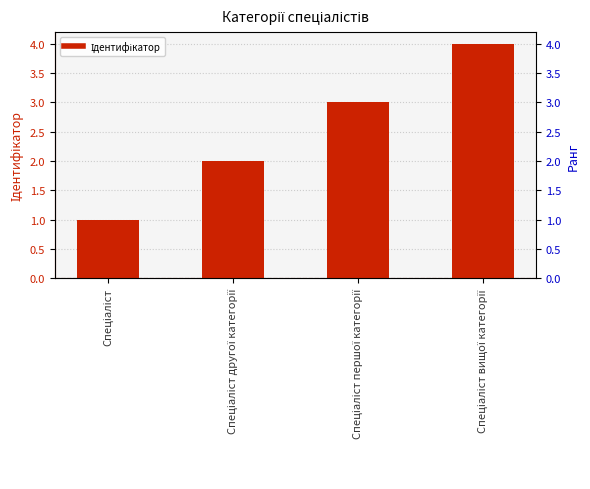

Reading left to right, extract all data points from this chart.

1	2	3	4